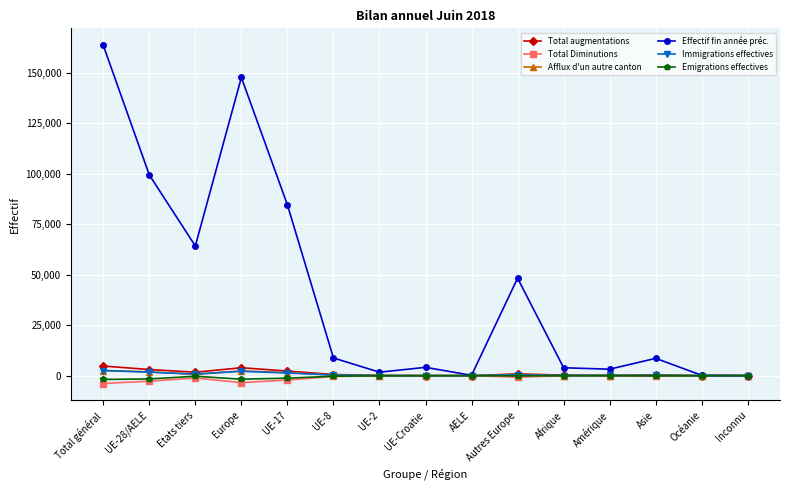

At which category is the sum across all series the highest?

Total général